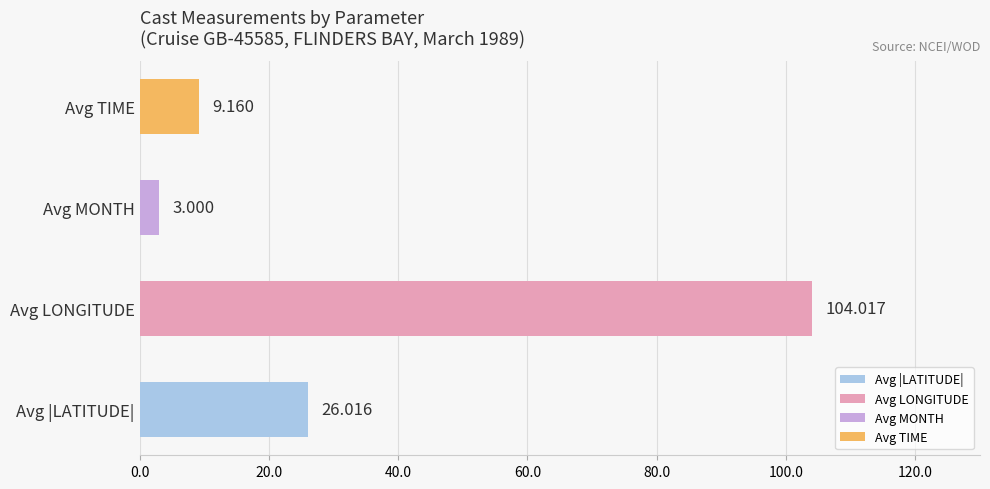

Which label corresponds to the largest value in the chart?

Avg LONGITUDE